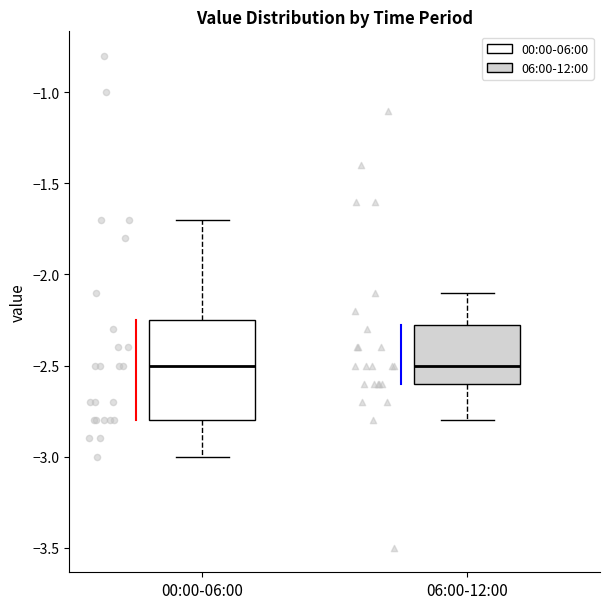

Where is the upper edge of the box for 00:00-06:00 on the y-axis? The values are not printed on the chart, so give them approximately, as read against the axis.

-2.25